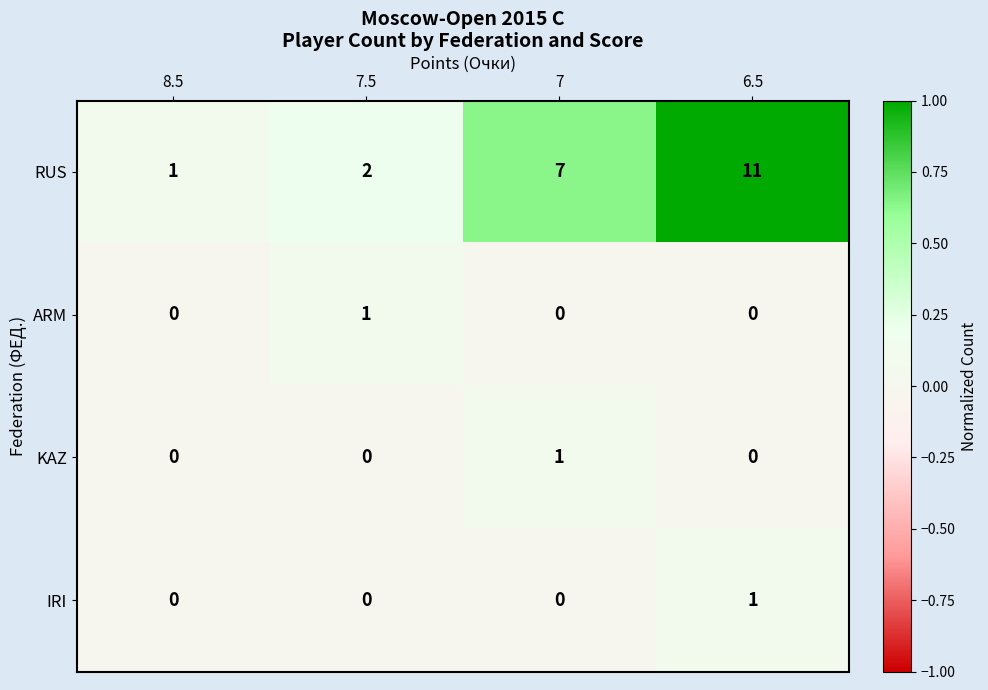

Which series has the widest spread of values?

RUS